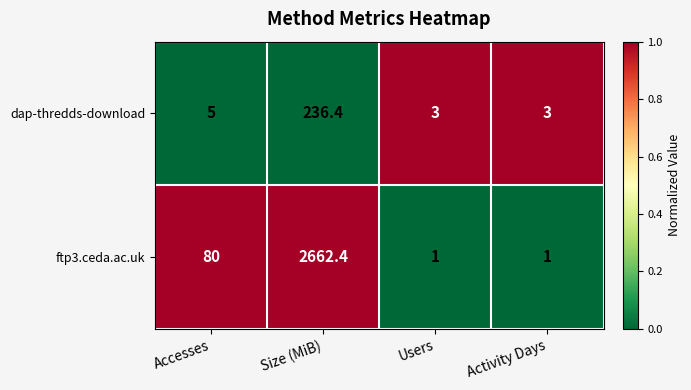

Which series has the largest total across all categories?

ftp3.ceda.ac.uk